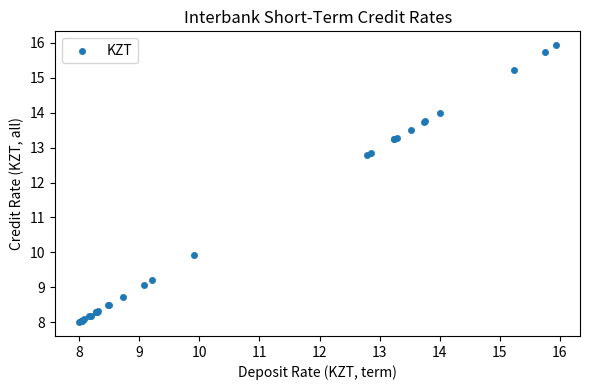

What Y value in the scatter plot is closest to 11?

9.9